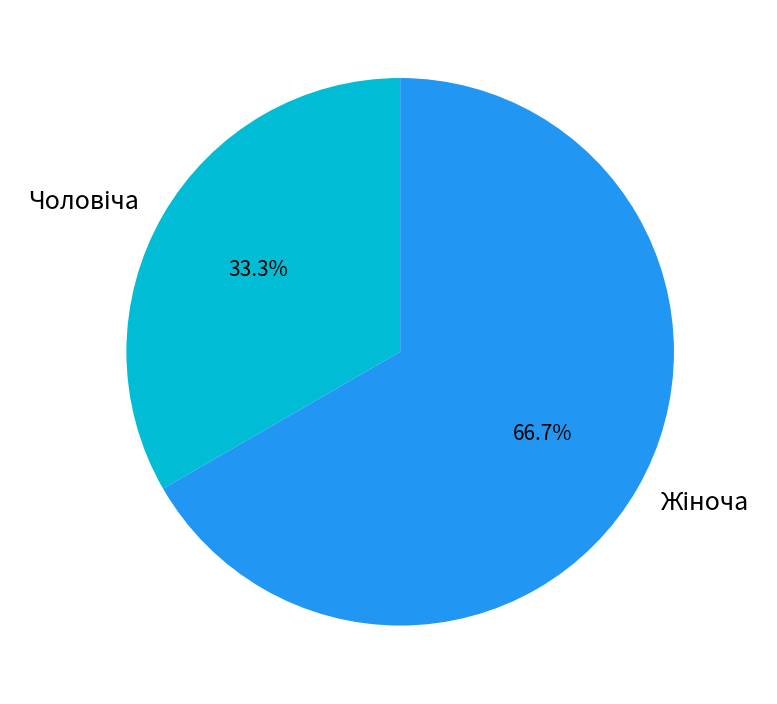

Is there a majority slice in this chart?

Yes